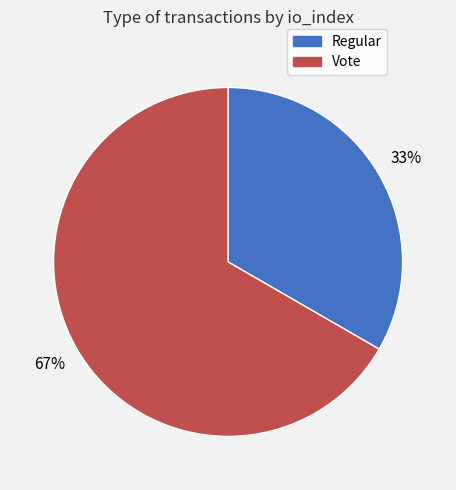

Combined, do Vote and Regular account for over 50%?

Yes